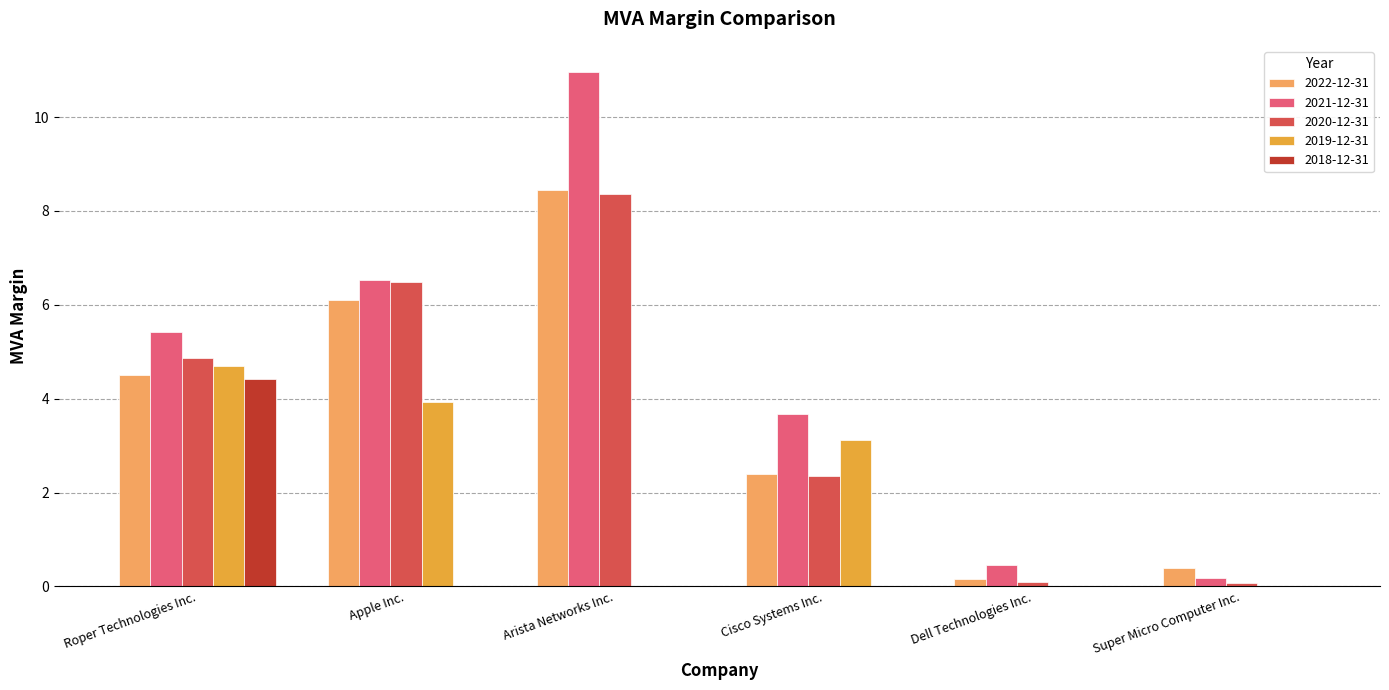

Is the value of 2022-12-31 at Roper Technologies Inc. greater than the value of 2019-12-31 at Roper Technologies Inc.?

No